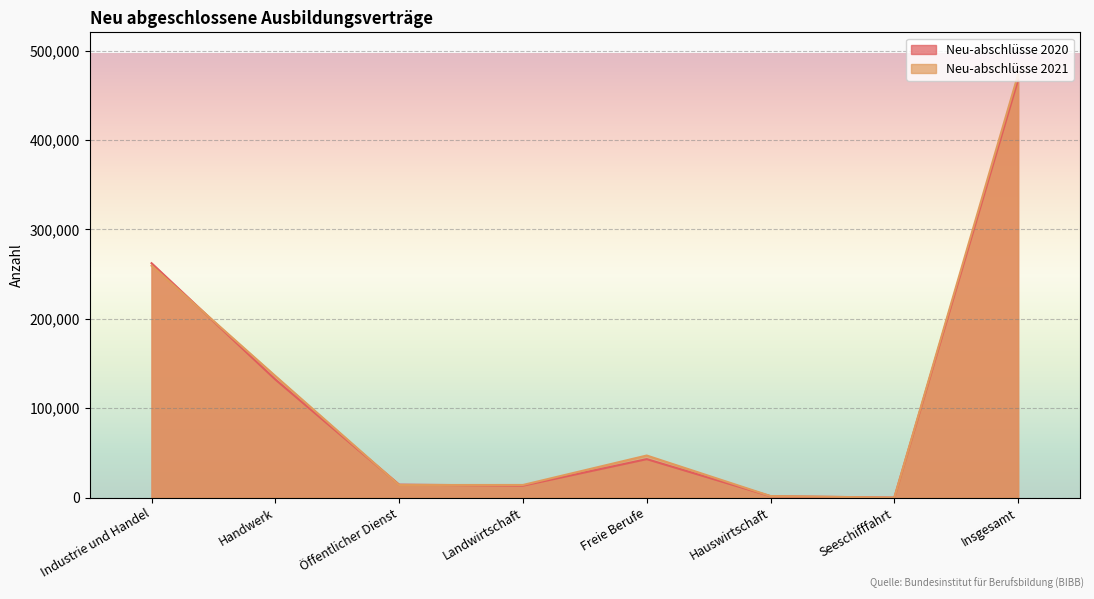

The Neu-abschlüsse 2020 series shows 68371 at Freie Berufe. True or false?

False